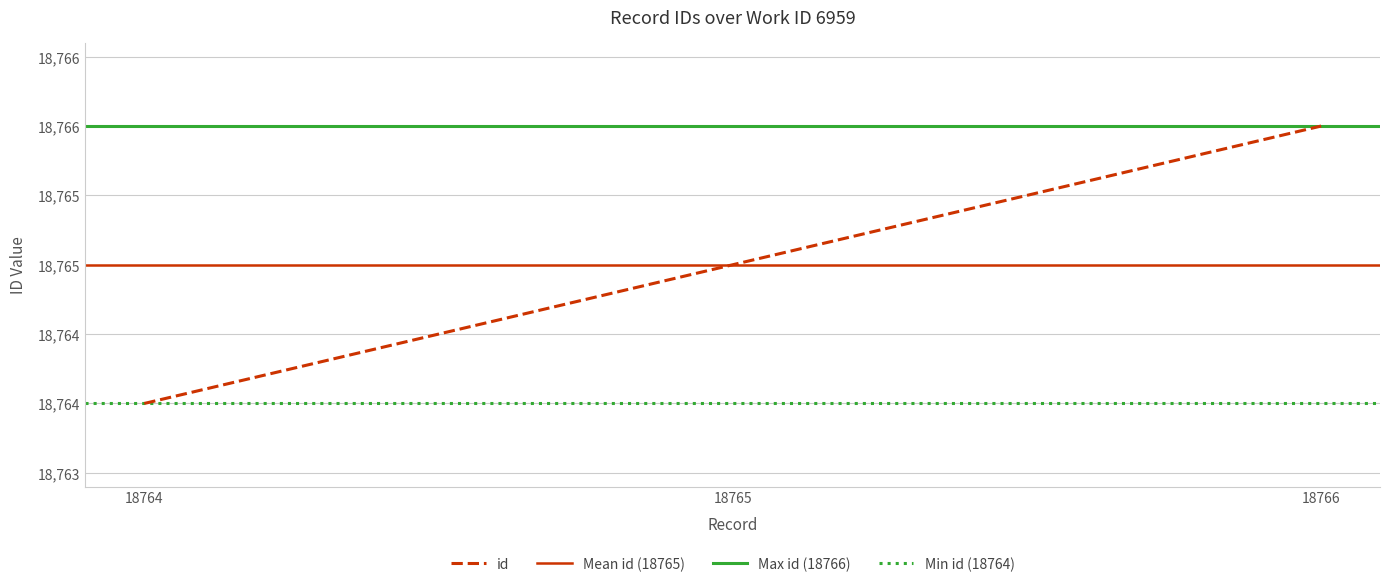

Rank the categories by value from lowest to highest.

18764, 18765, 18766